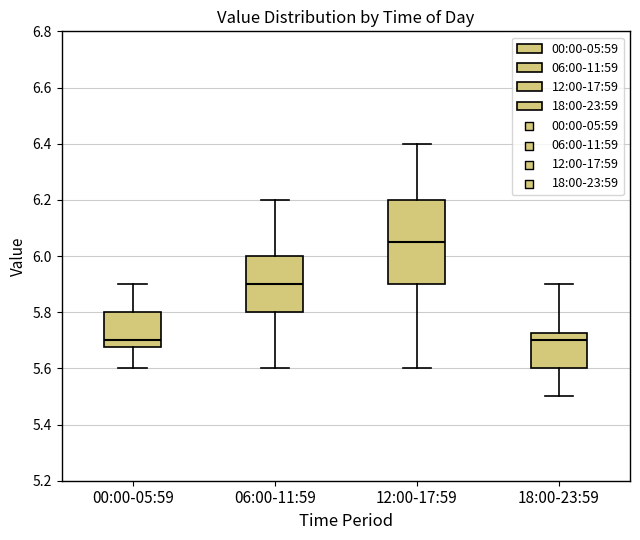

Where does the median line of the box for 18:00-23:59 sit on the y-axis? The values are not printed on the chart, so give them approximately, as read against the axis.

5.70